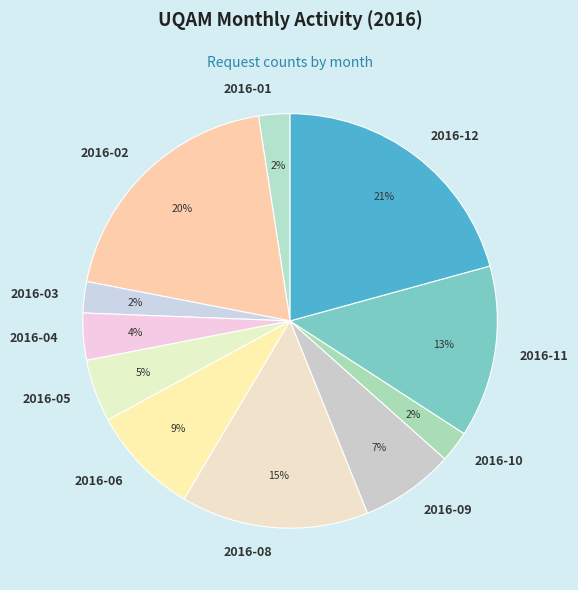

To the nearest percent, what is the average slice percentage?

9%